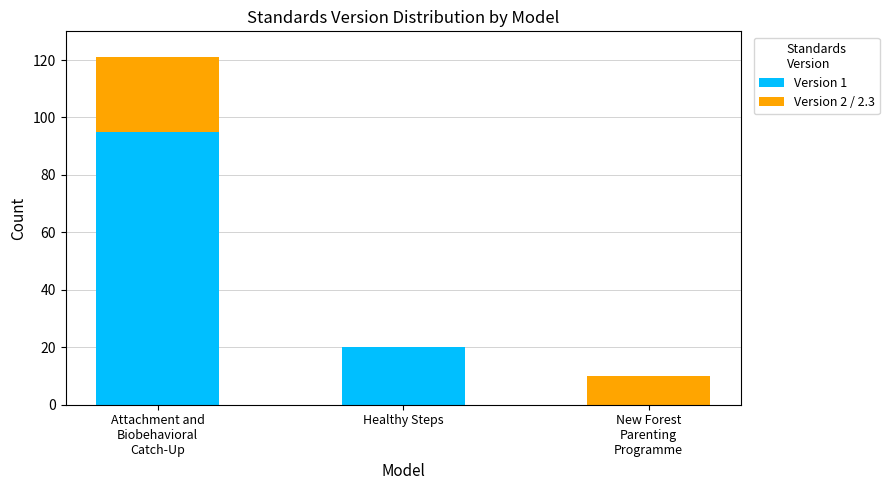

What is the total value across all series at Healthy Steps?

20